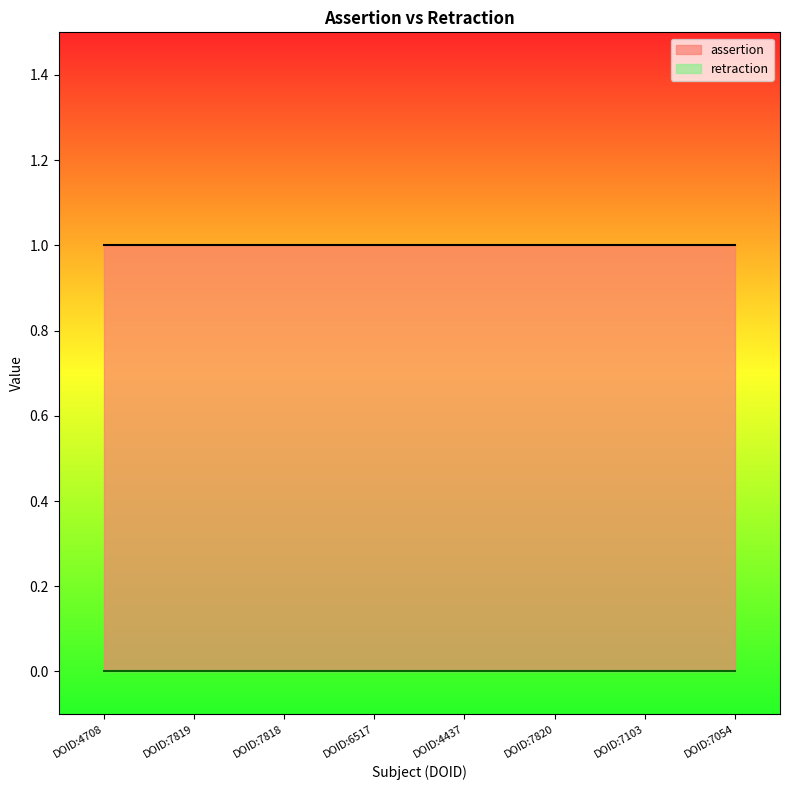

Reading right to left, extract all data points from this chart.

assertion: 1	1	1	1	1	1	1	1
retraction: 0	0	0	0	0	0	0	0